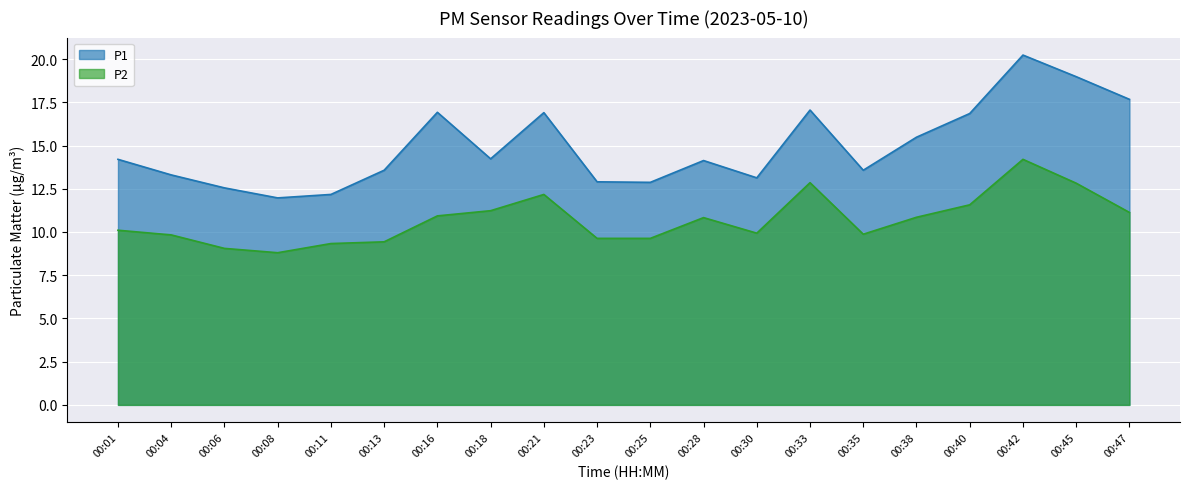

Is it true that P2 equals 11.6 at 00:40?

True